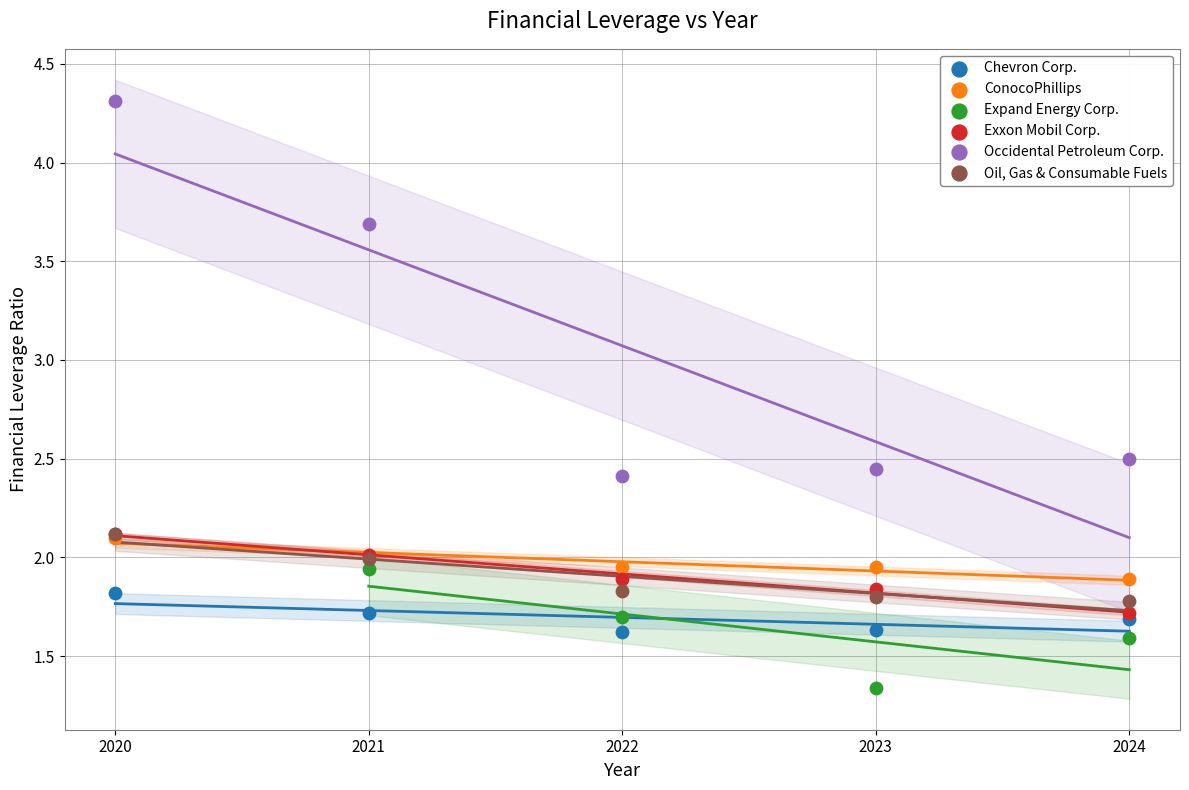

Which series reaches the maximum Y coordinate?

Occidental Petroleum Corp.